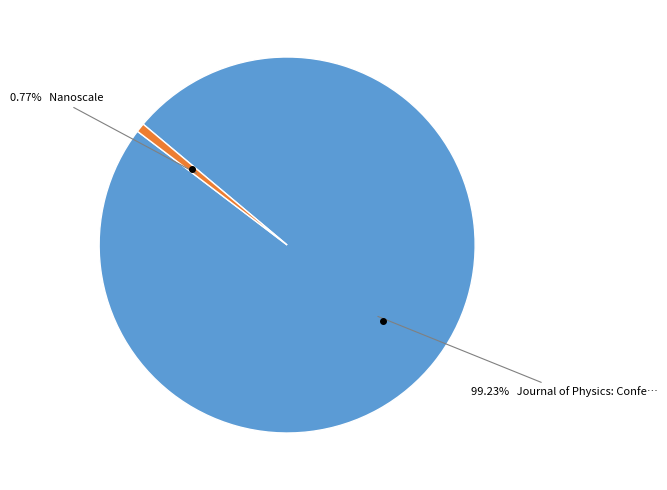

Is there any slice that represents more than half of the pie?

Yes